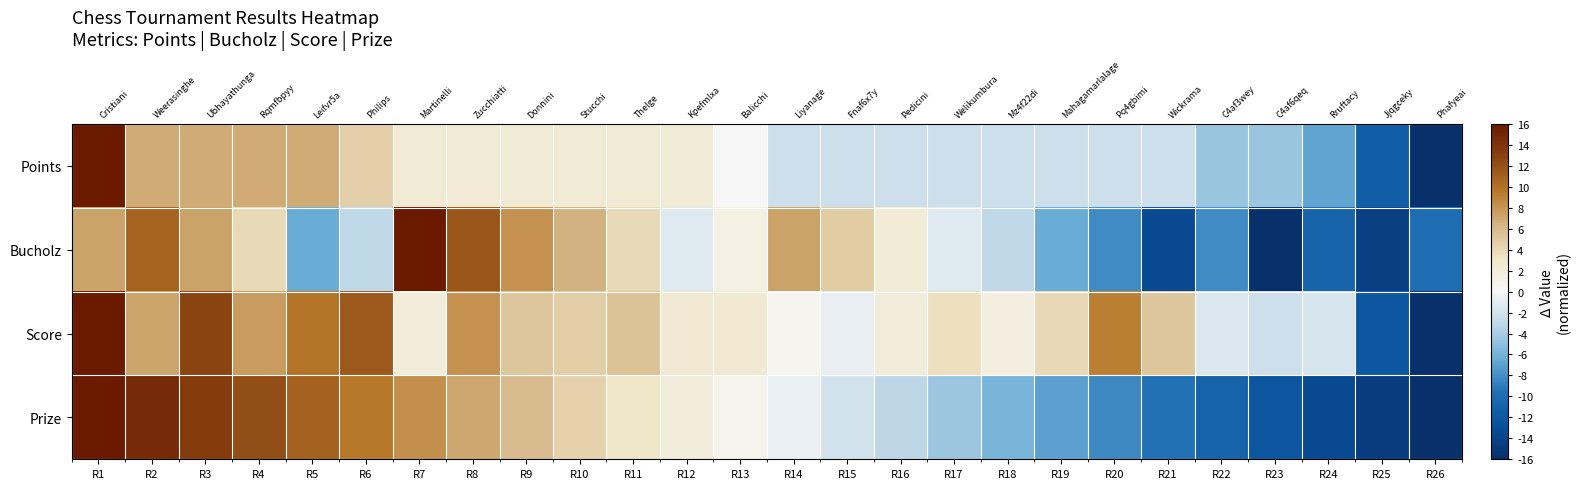

What is the difference between the highest and lowest values at R8?

9.4